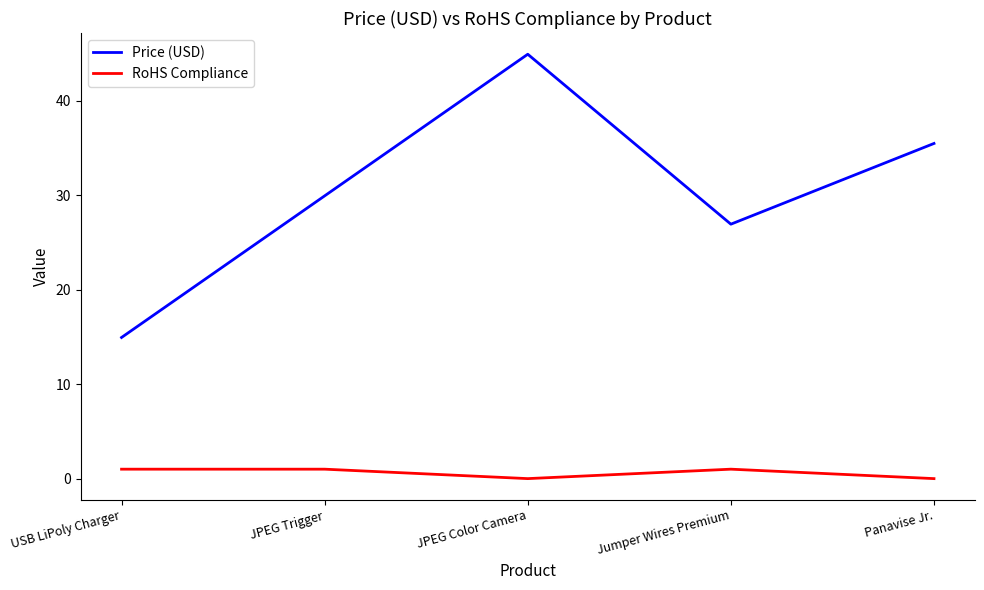

What is the difference between the maximum and minimum values in the RoHS Compliance series?

1.0